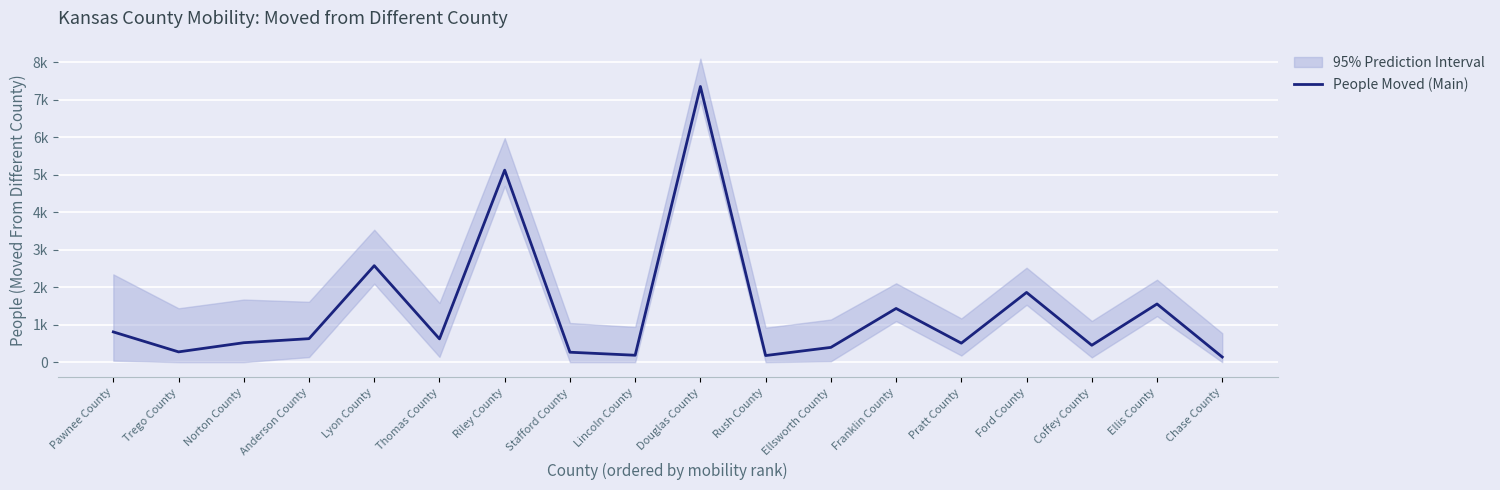

Reading right to left, what are all the values shown in this chart?

Chase County=137	Ellis County=1553	Coffey County=451	Ford County=1861	Pratt County=507	Franklin County=1433	Ellsworth County=394	Rush County=176	Douglas County=7359	Lincoln County=184	Stafford County=265	Riley County=5126	Thomas County=621	Lyon County=2575	Anderson County=627	Norton County=519	Trego County=274	Pawnee County=807